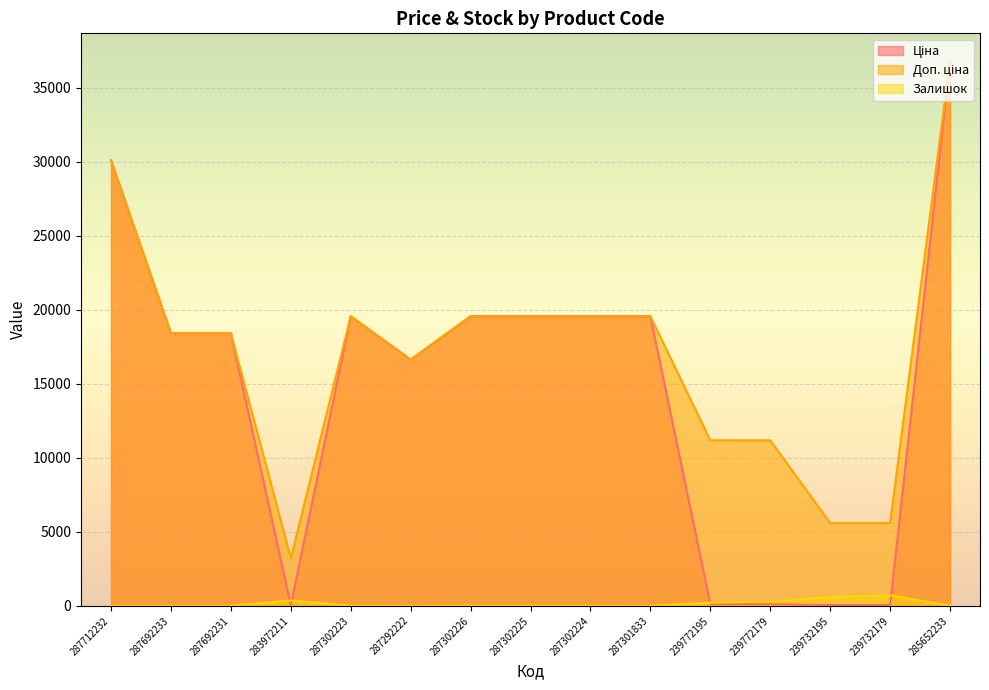

What is the difference between the highest and lowest values at 287302226?

19557.9